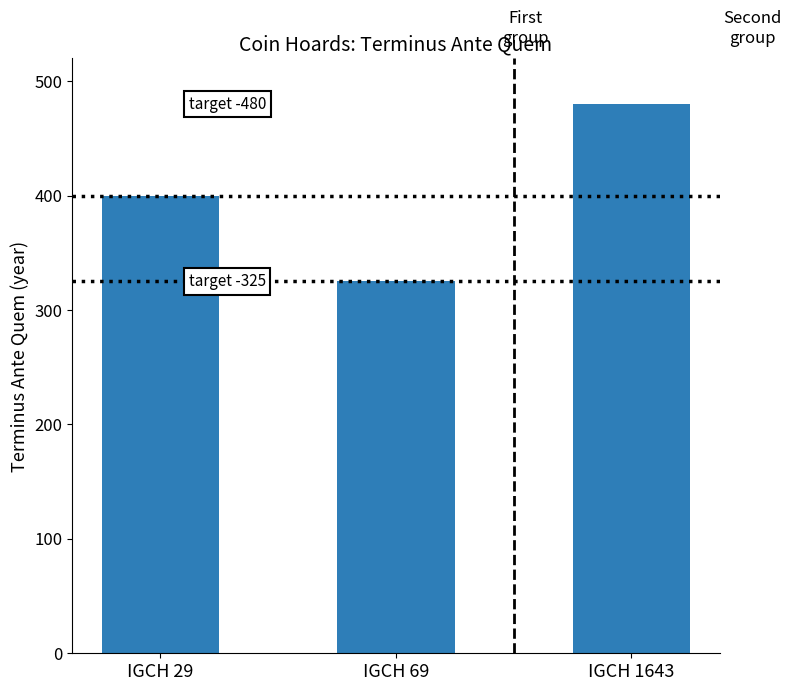

Approximately how many times larger is the value at IGCH 69 compared to IGCH 1643?

0.7